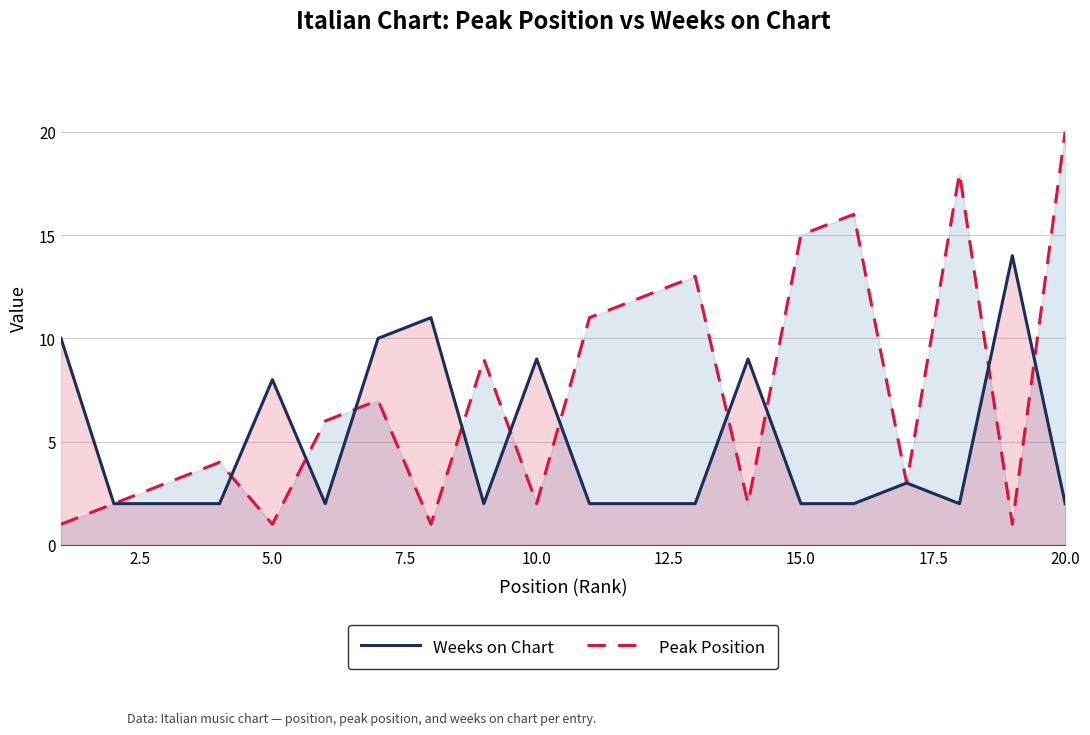

Reading left to right, extract all data points from this chart.

Weeks on Chart: 10	2	2	2	8	2	10	11	2	9	2	2	2	9	2	2	3	2	14	2
Peak Position: 1	2	3	4	1	6	7	1	9	2	11	12	13	2	15	16	3	18	1	20